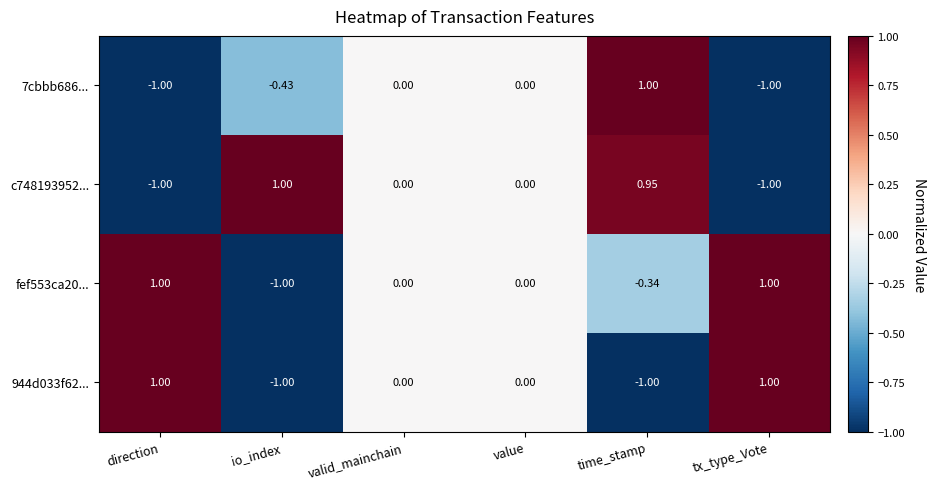

At which category is the sum across all series the highest?

time_stamp